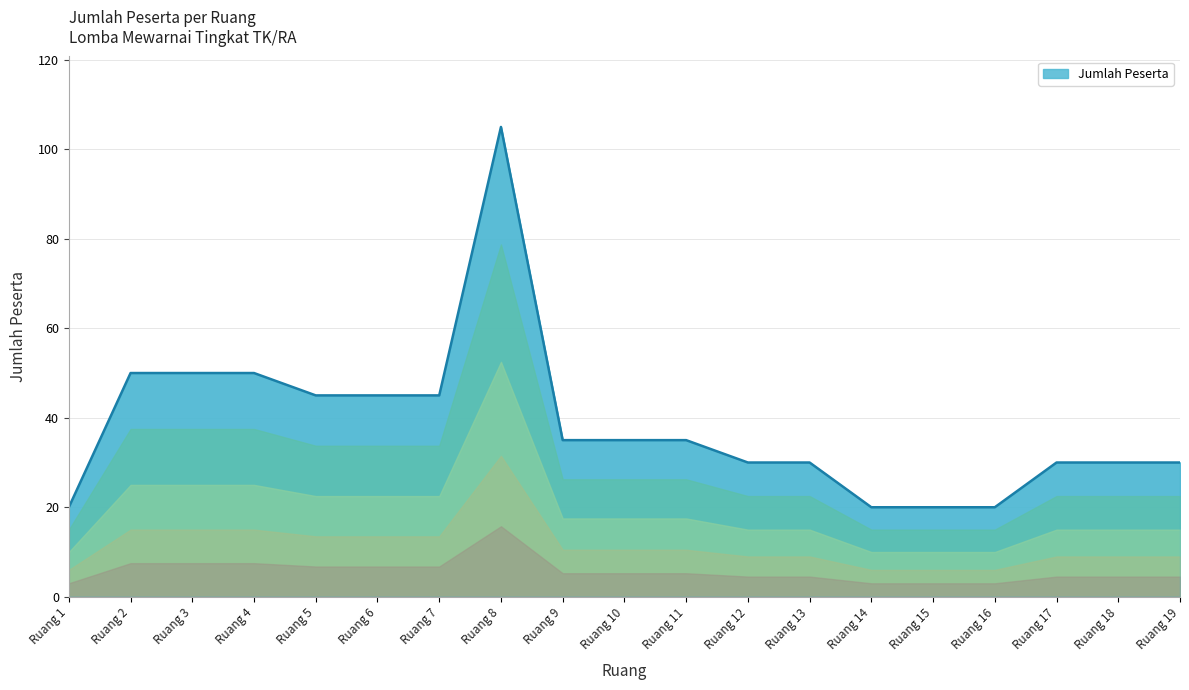

How many distinct data groups are displayed?

1